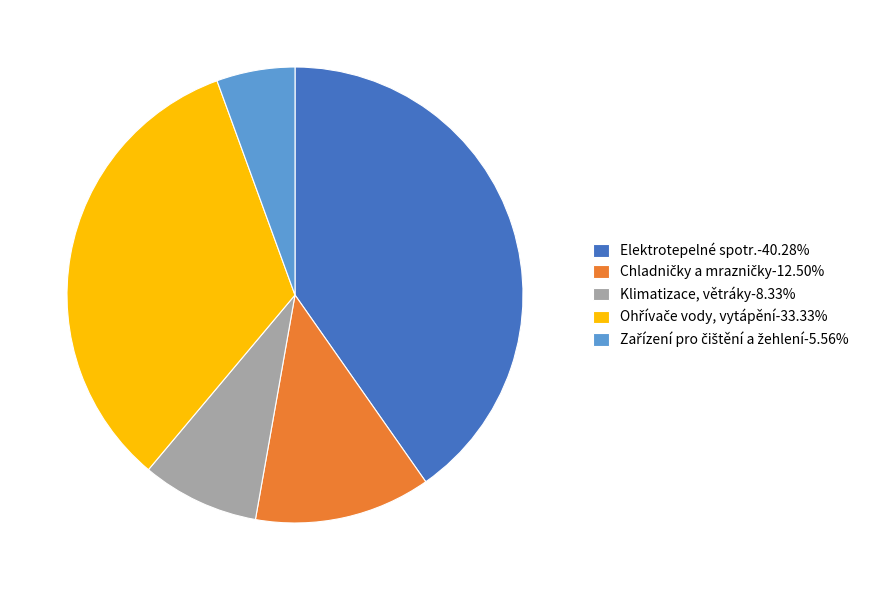

Does any single category account for the majority?

No